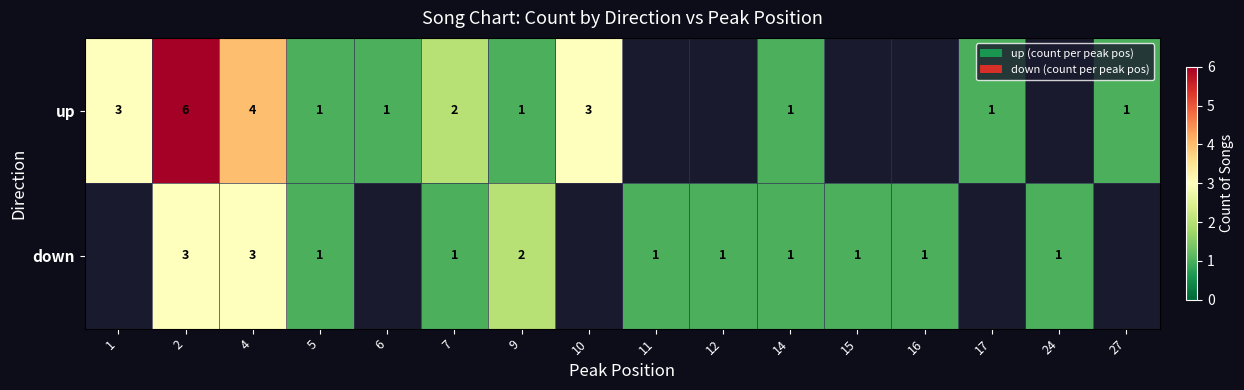

Which series changed the most between 2 and 7?

up